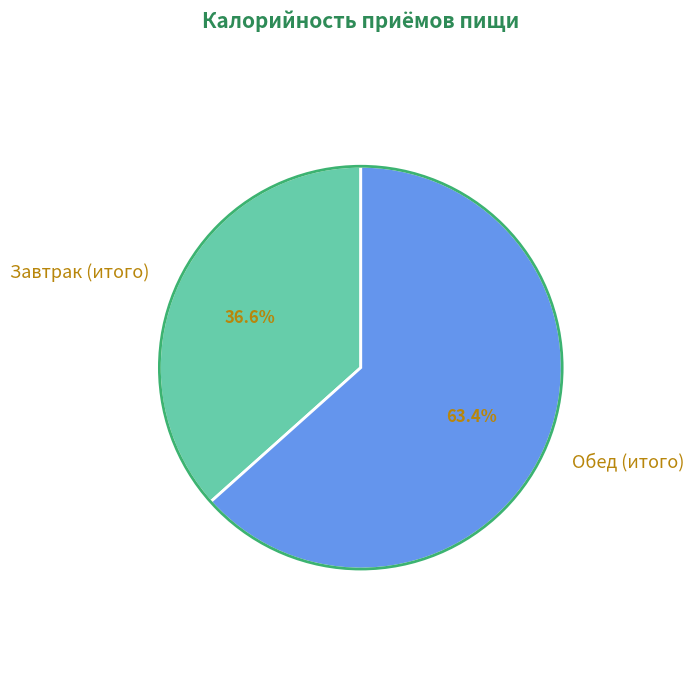

To the nearest percent, what is the average slice percentage?

50%